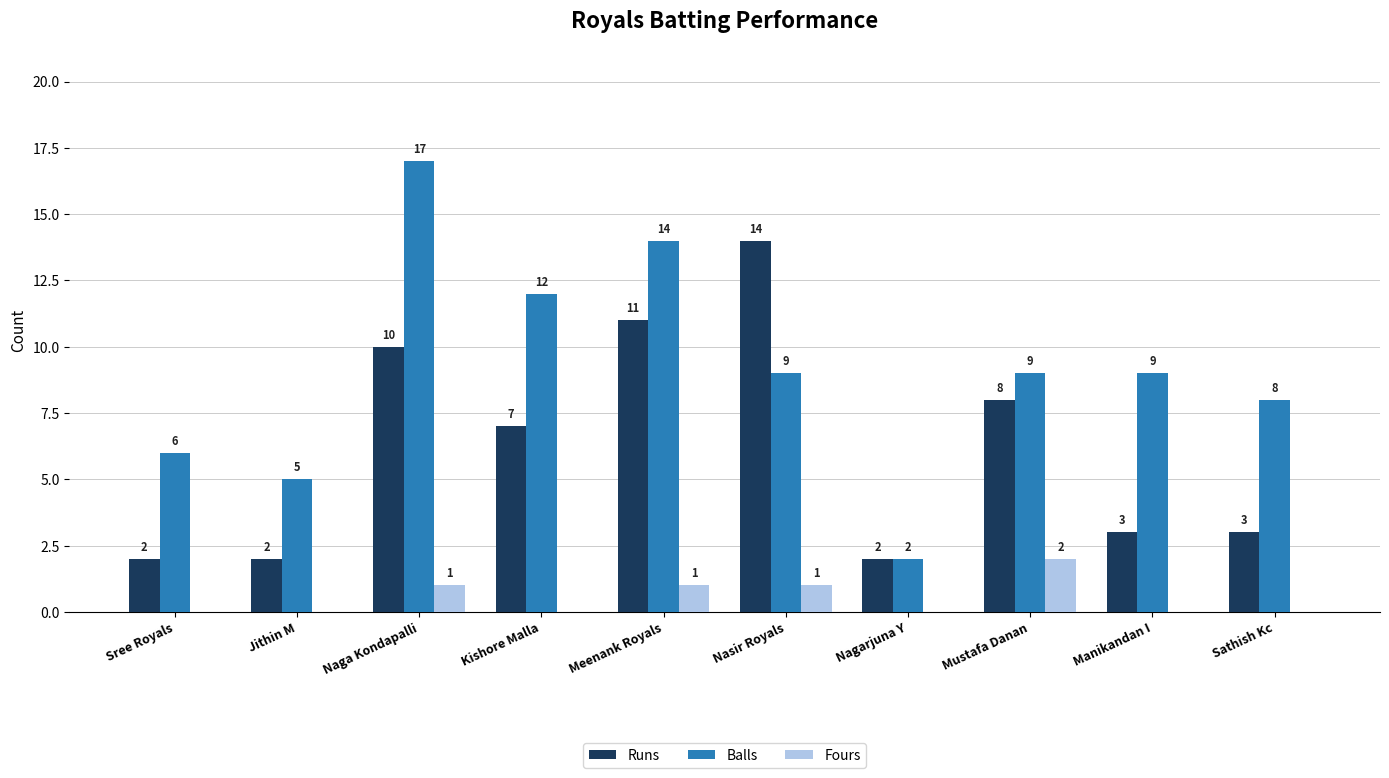

What is the total value across all series at Nagarjuna Y?

4